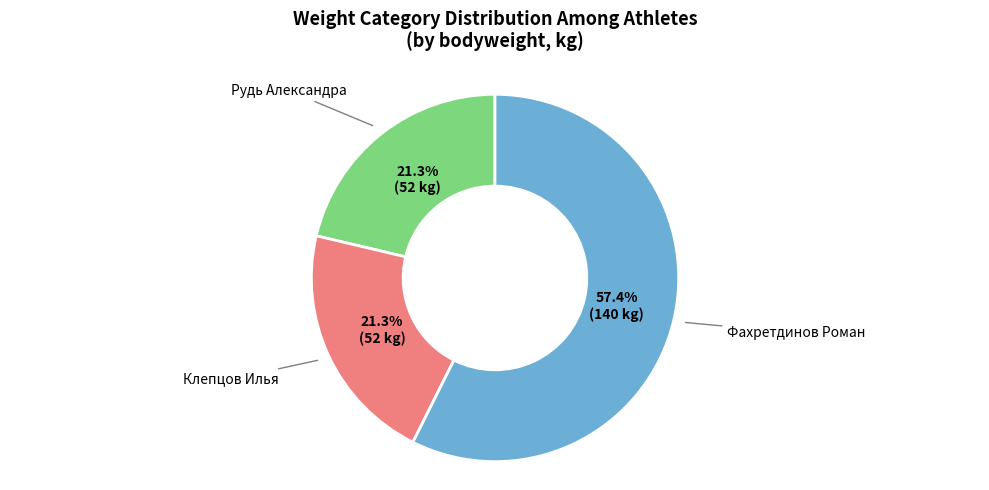

Is there a majority slice in this chart?

Yes